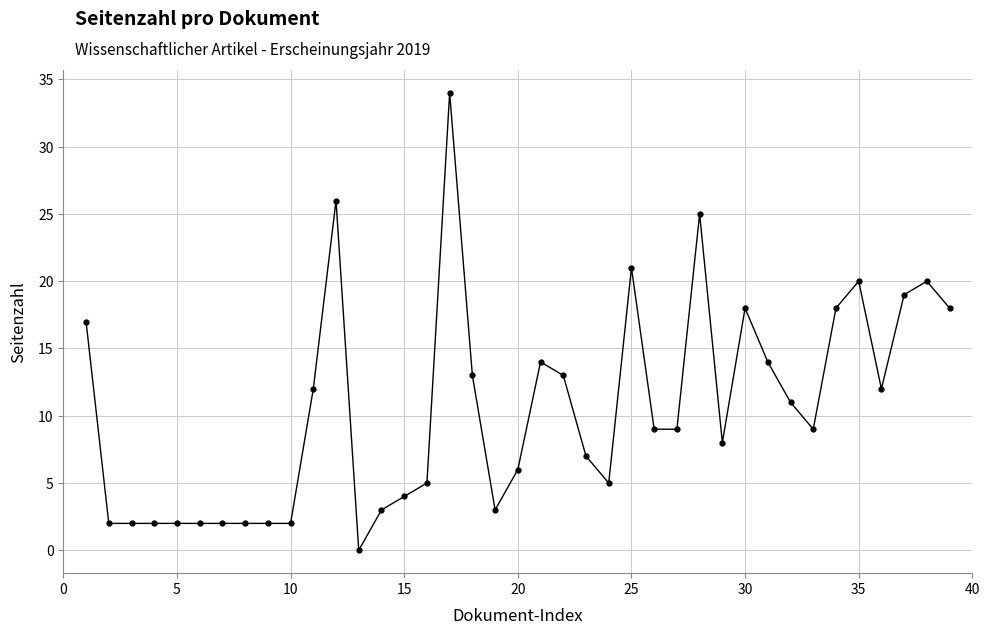

What is the value of the 16th point from the left?

5